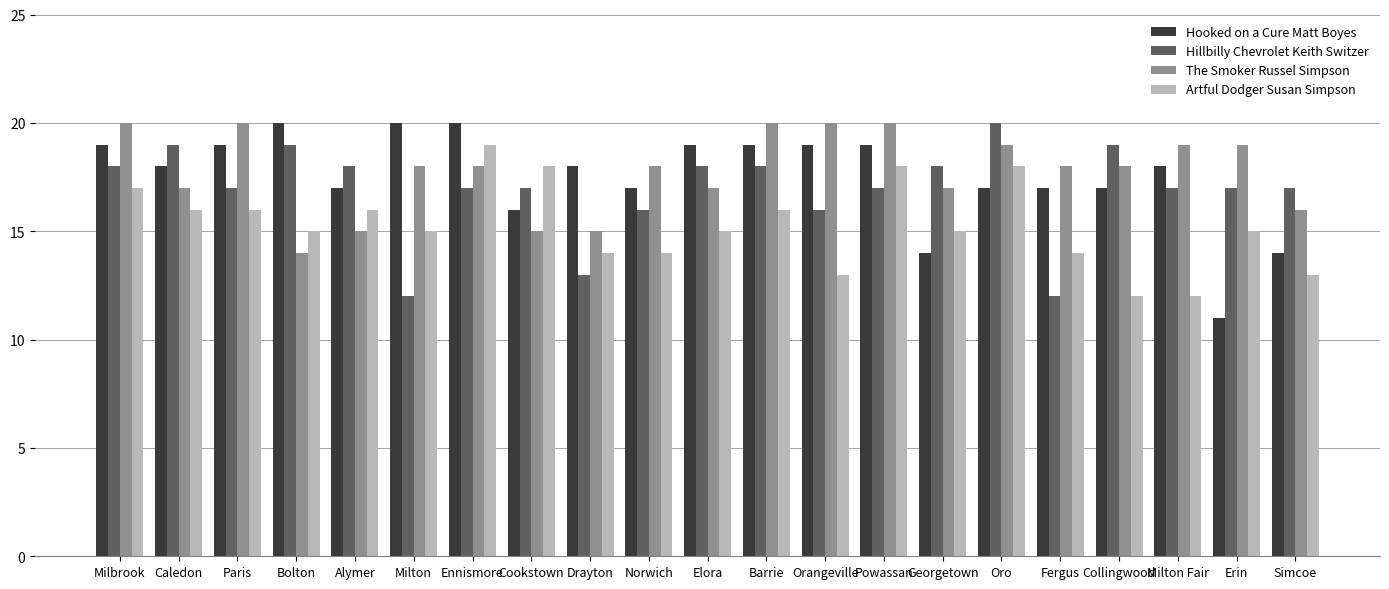

Are the bars horizontal?

No